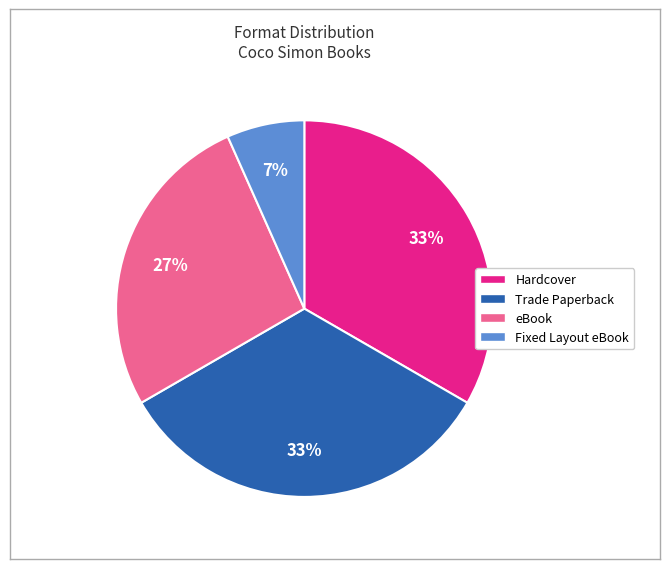

Does any single category account for the majority?

No